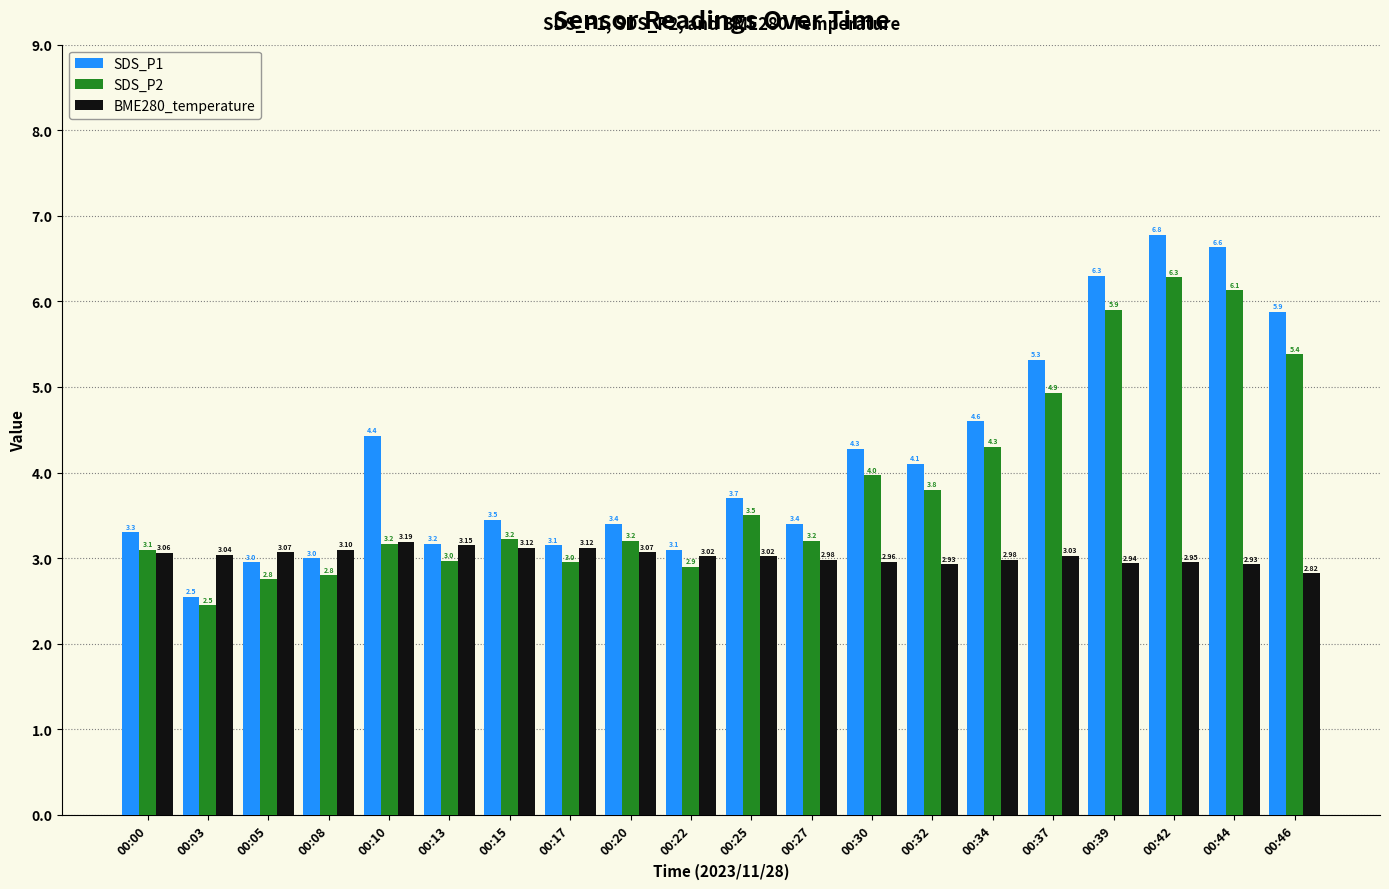

What is the value of the SDS_P2 bar at the 9th from the left?

3.2